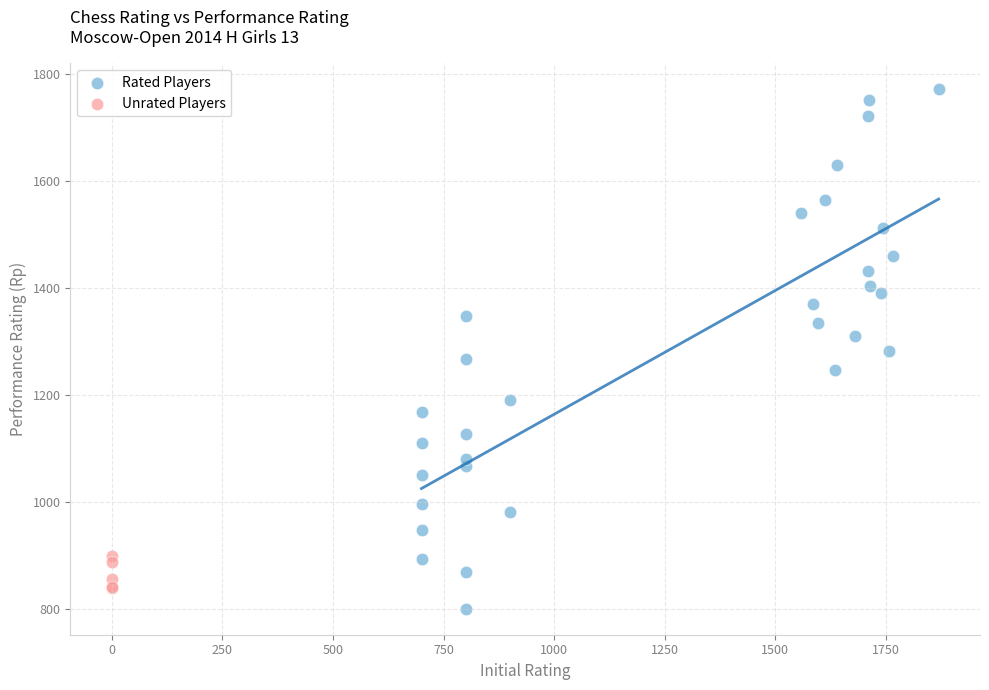

Which series reaches the minimum Y coordinate?

Rated Players